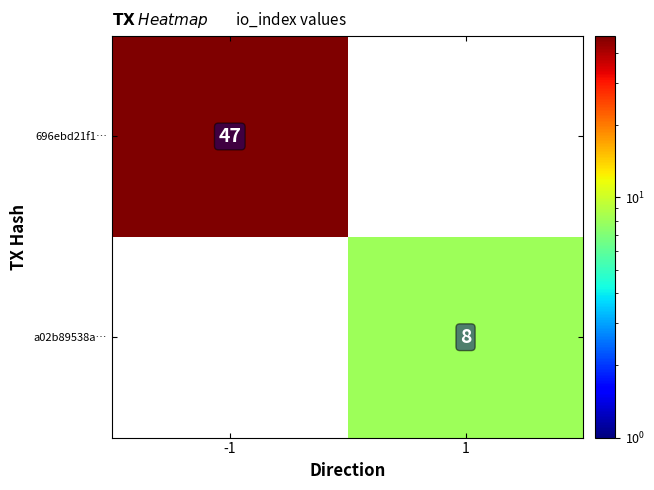

What is the greatest value displayed?

47.0